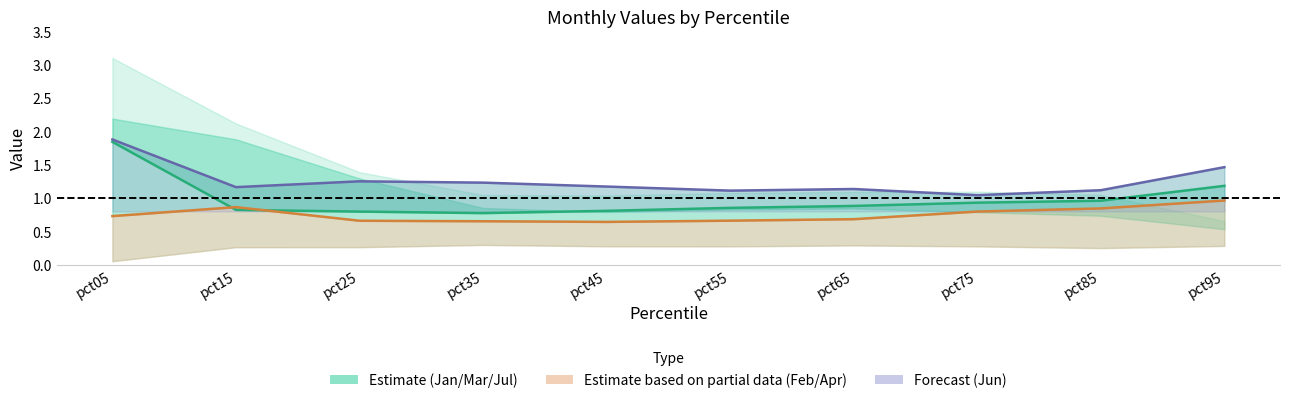

True or false: Feb and Mar cross at least once.

True